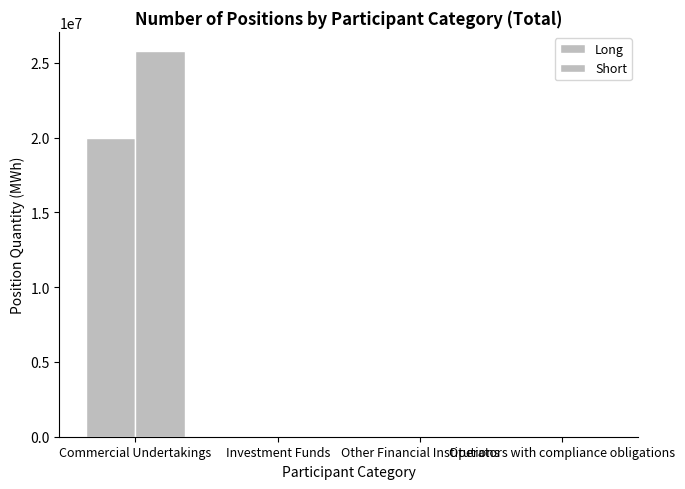

Are the bars grouped side by side (vs. stacked)?

Yes